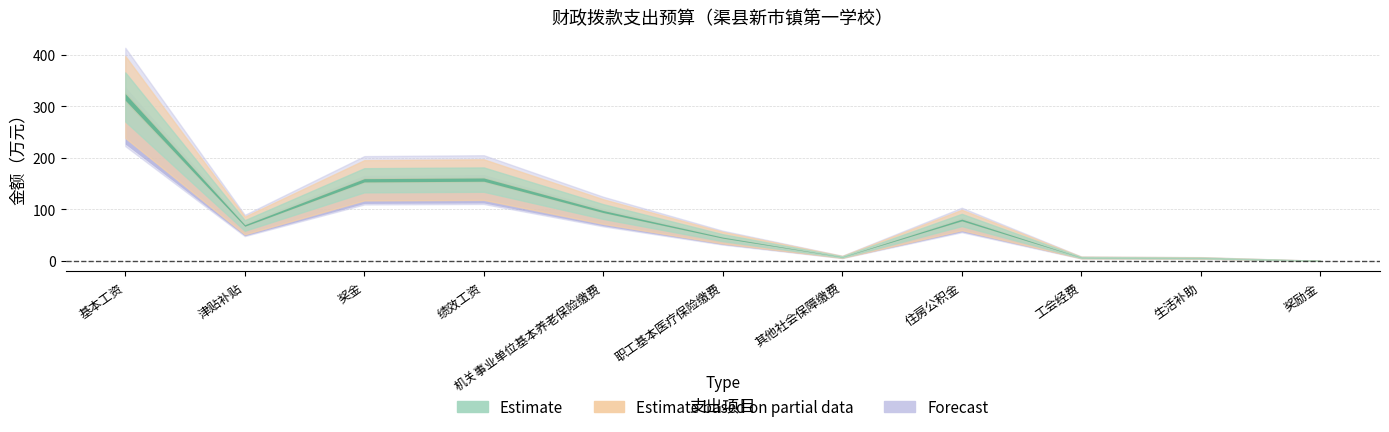

At which label does Estimate reach its minimum?

奖励金